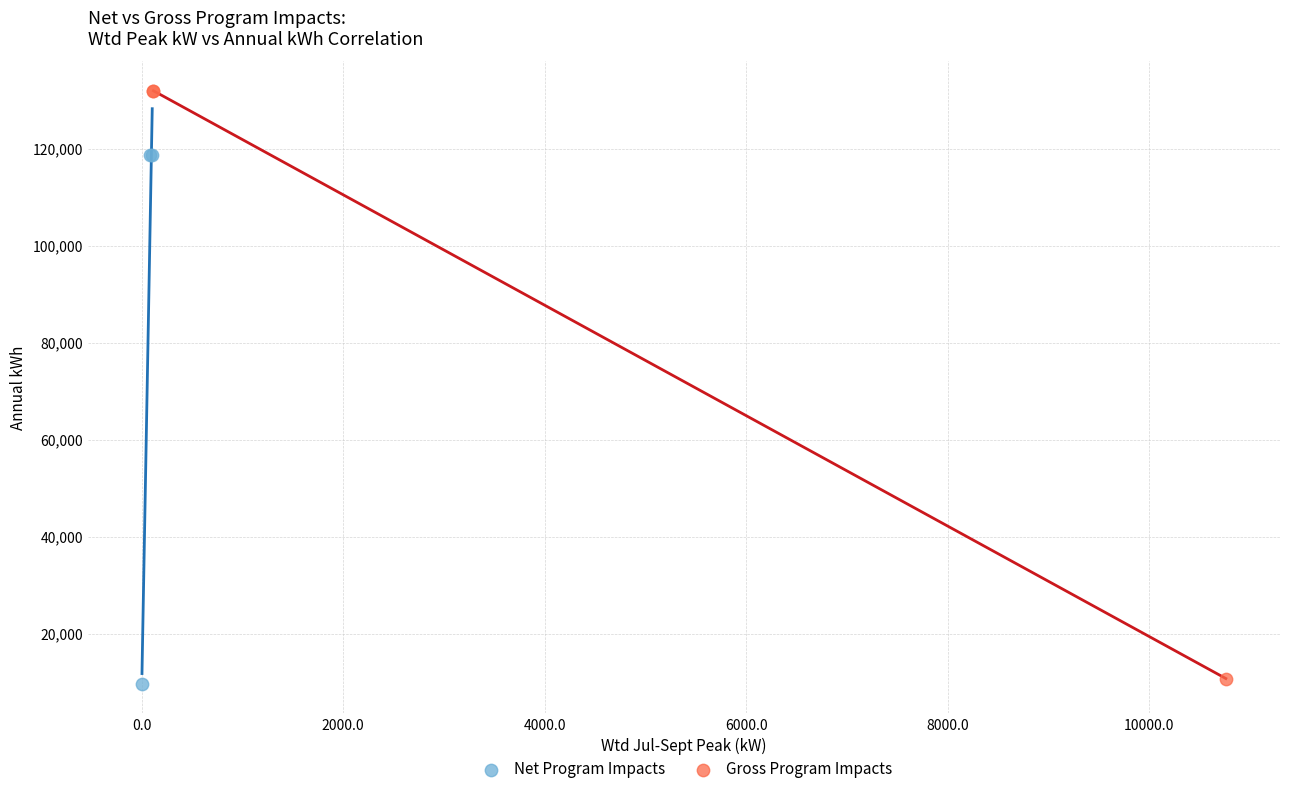

Which series has the largest Y range (max minus min)?

Gross Program Impacts